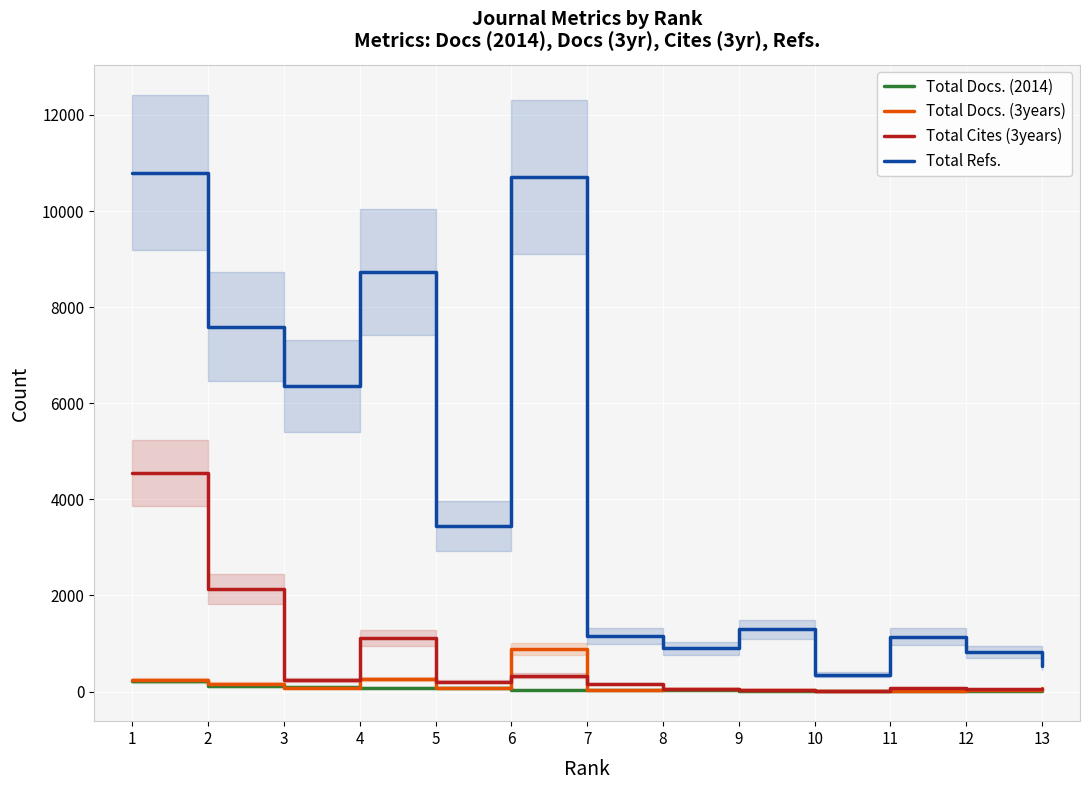

How many lines are shown in the chart?

4